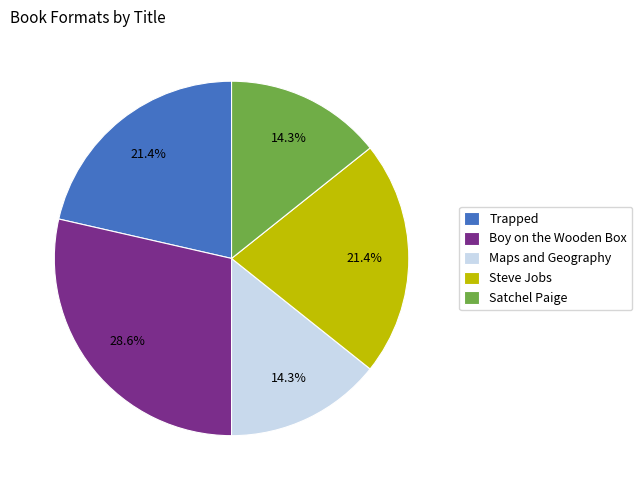

Does any single category account for the majority?

No